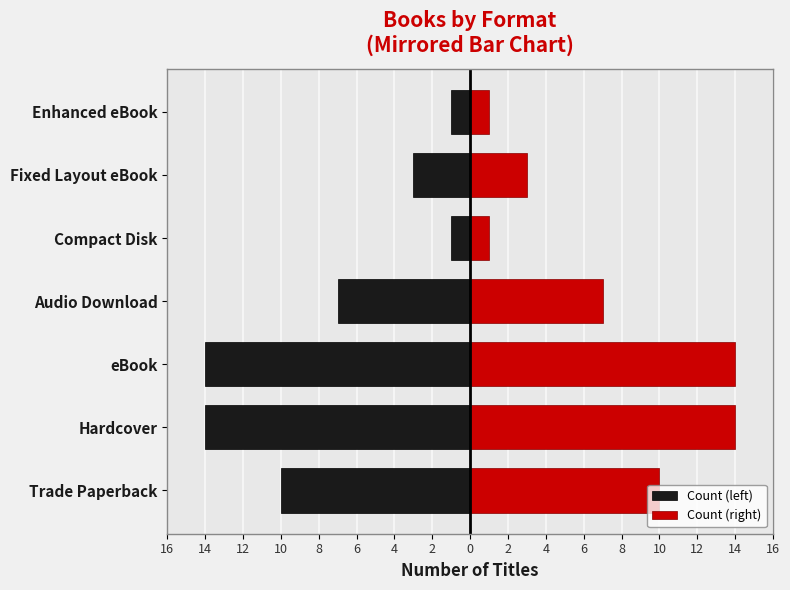

Count the Count (left) values in the range -14 to -1.

7